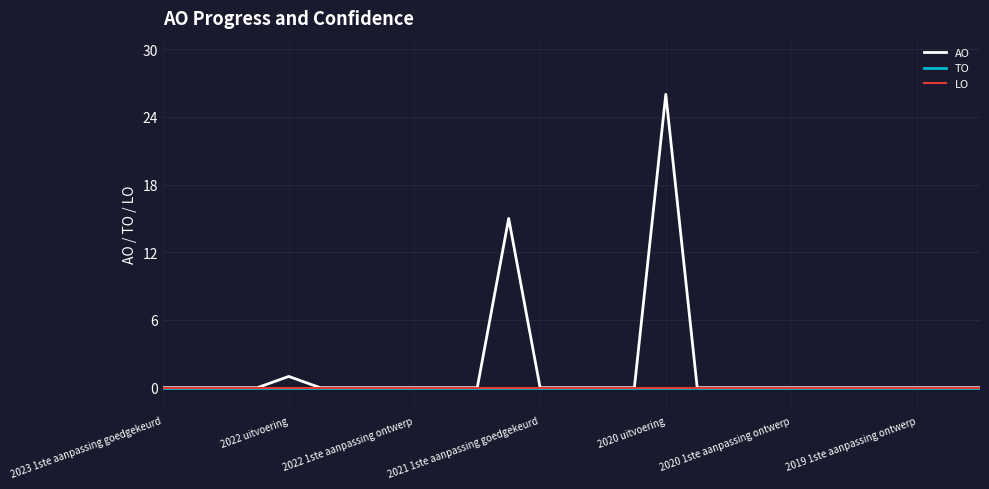

At which label does LO reach its peak?

2023 1ste aanpassing goedgekeurd